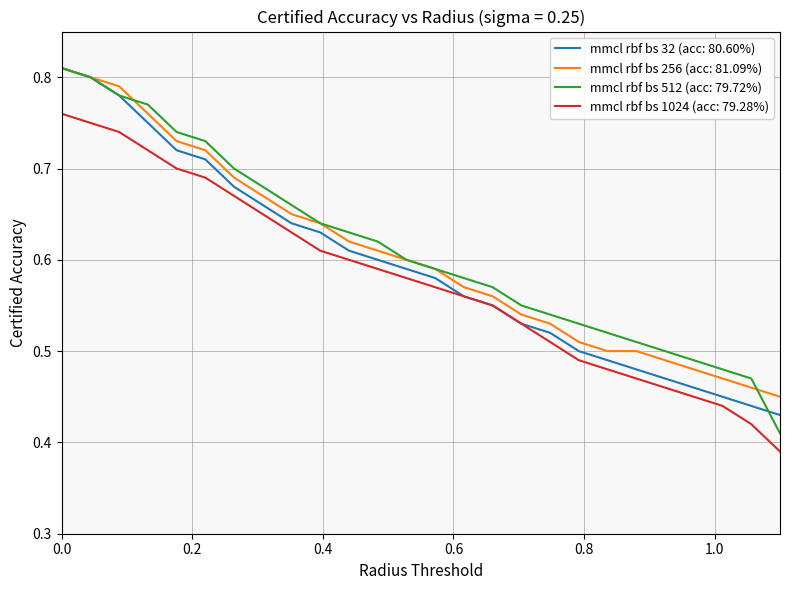

After their last crossing, which series has the higher values: mmcl rbf bs 512 (acc: 79.72%) or mmcl rbf bs 32 (acc: 80.60%)?

mmcl rbf bs 32 (acc: 80.60%)